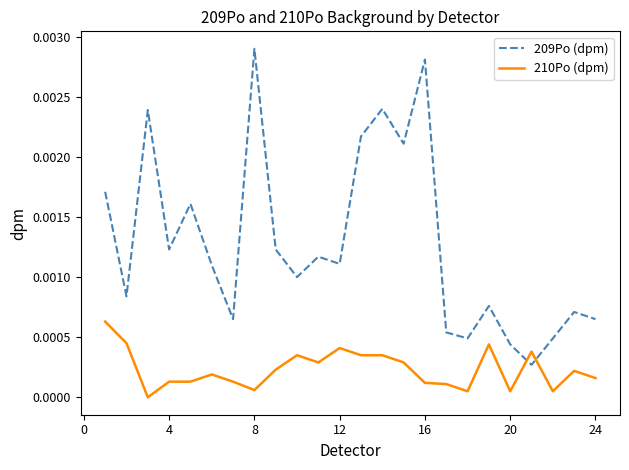

Which series ends up on top after the final intersection of 209Po (dpm) and 210Po (dpm)?

209Po (dpm)